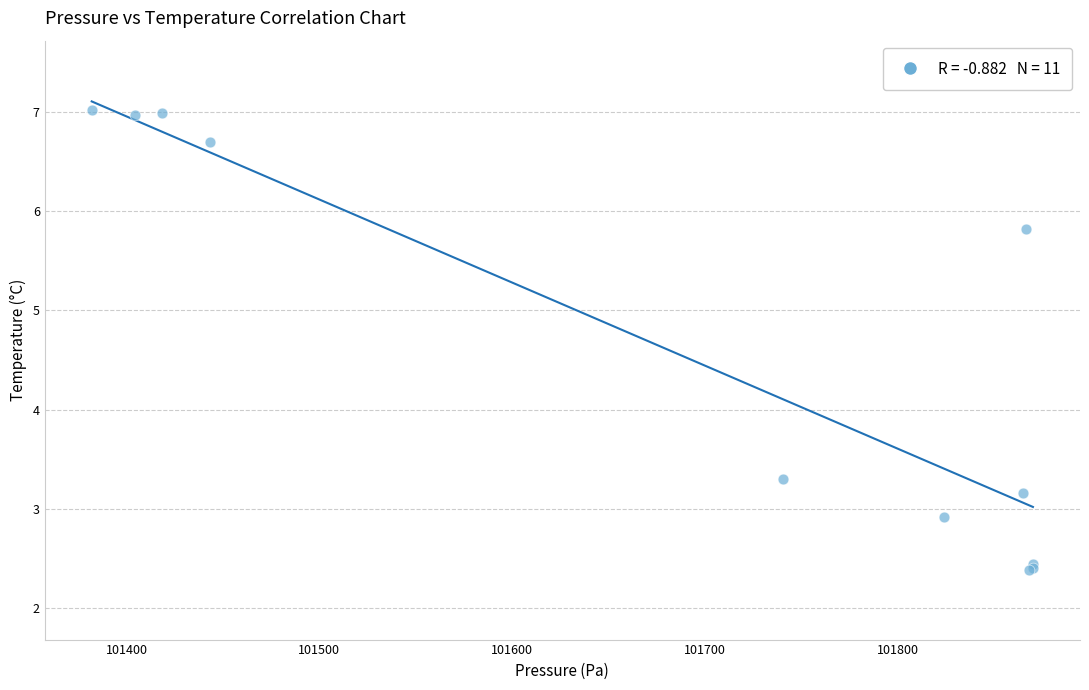

What Y value in the scatter plot is closest to 4?

3.3